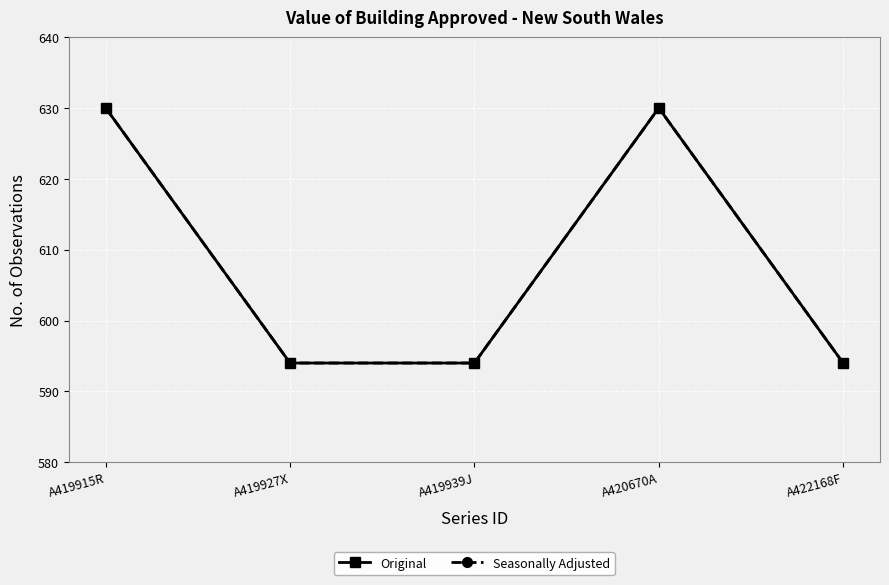

Which series has the largest range (max minus min)?

Original